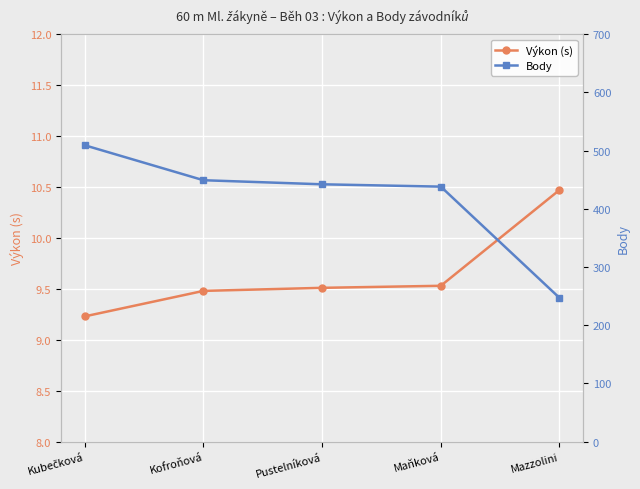

At Kofroňová, list the series in order from largest to smallest.

Body, Výkon (s)